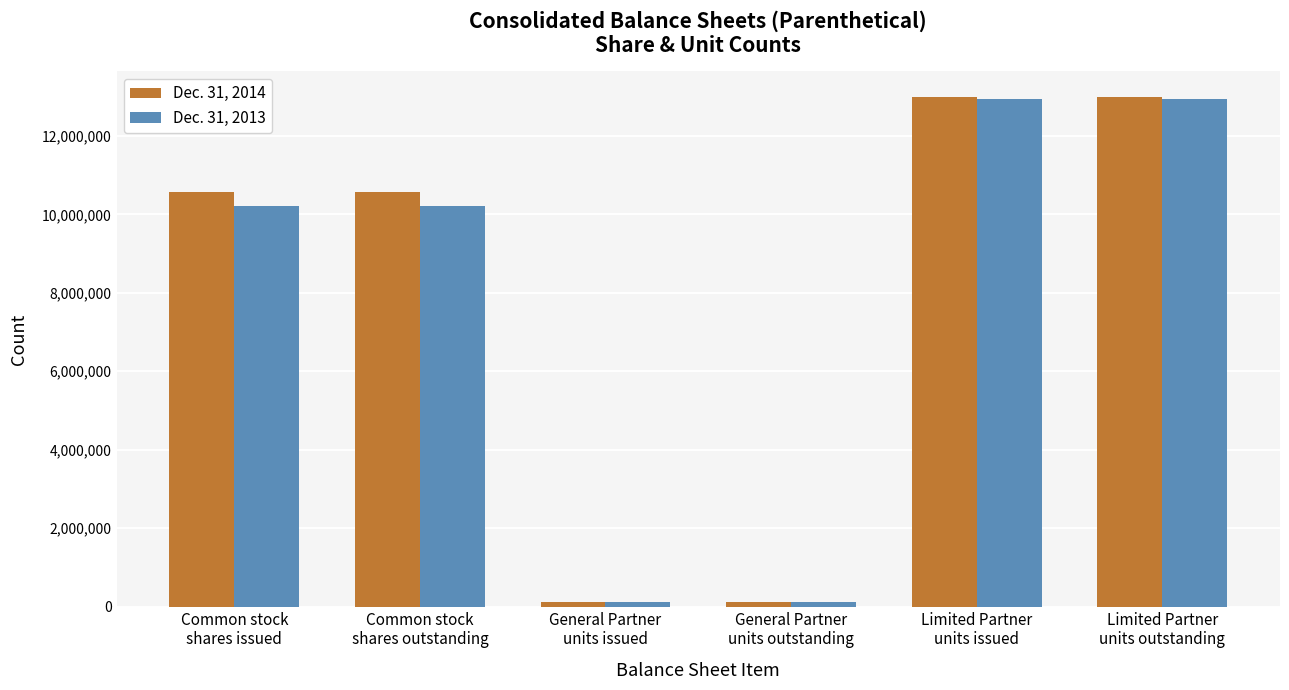

What is the spread (max minus min) of values at Limited Partner
units outstanding?

50198